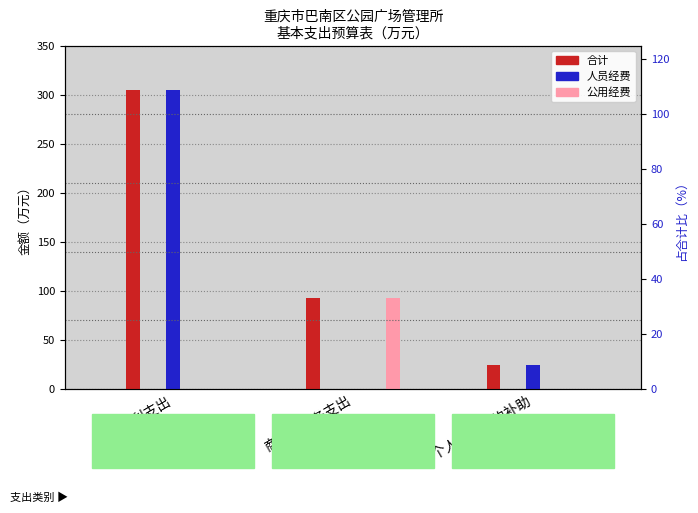

What is the difference between the highest and lowest values at 对个人和家庭的补助?

24.3